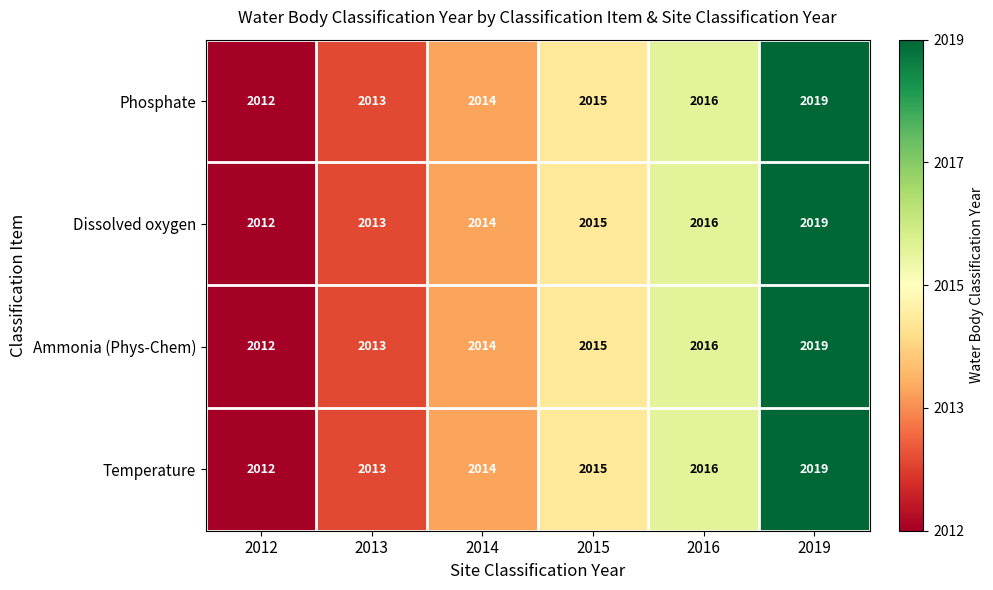

Which label corresponds to the smallest value in the chart?

2012